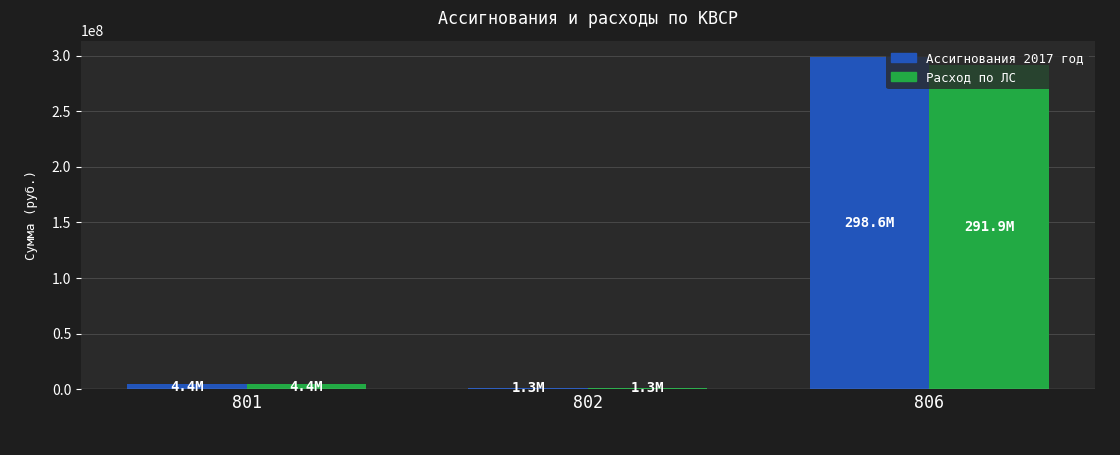

What is the value of the Расход по ЛС bar at the 3rd from the left?

291872559.4